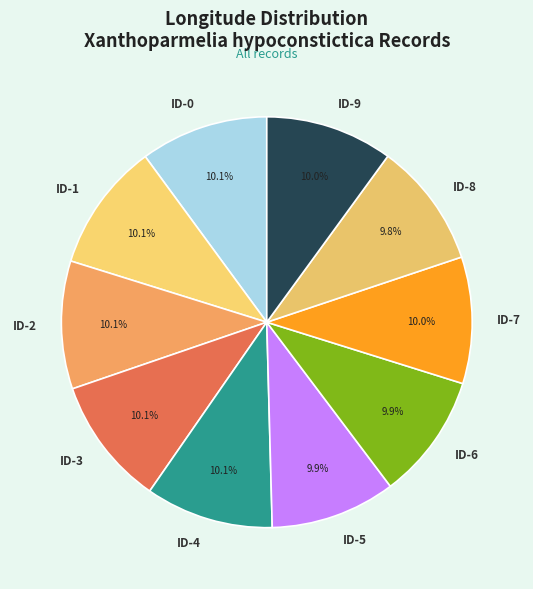

How much of the chart is everything except ID-1?

89.9%